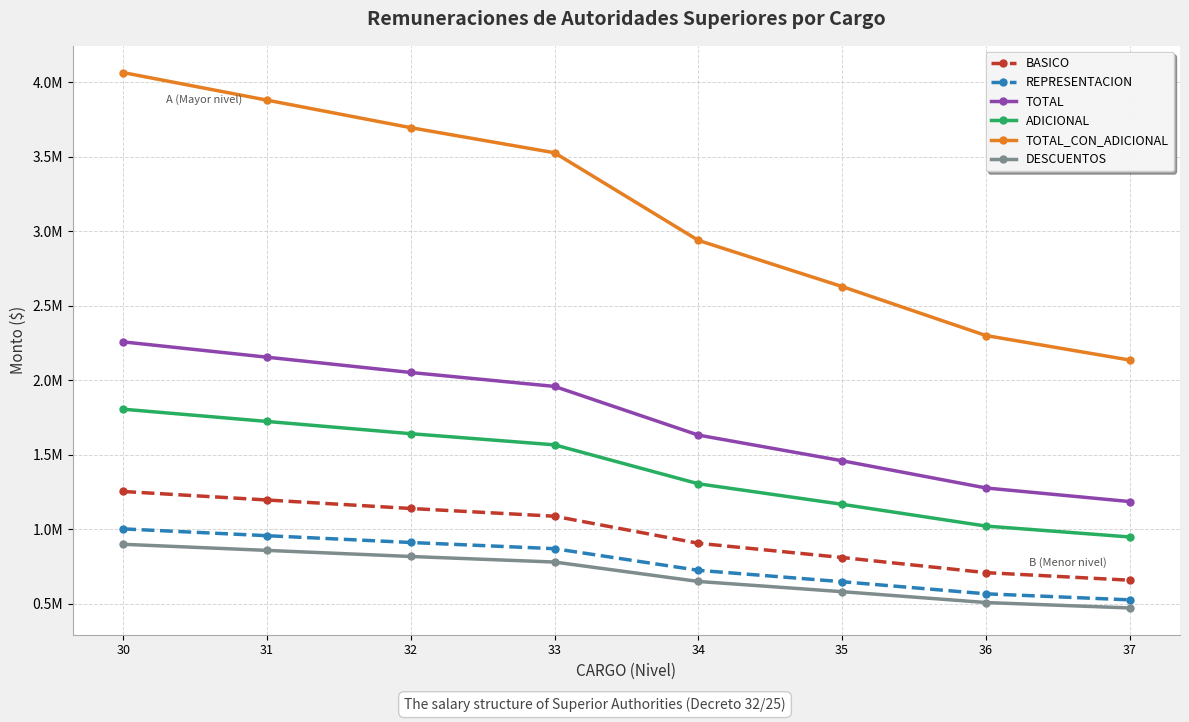

At which label does ADICIONAL first exceed 1568111?

30